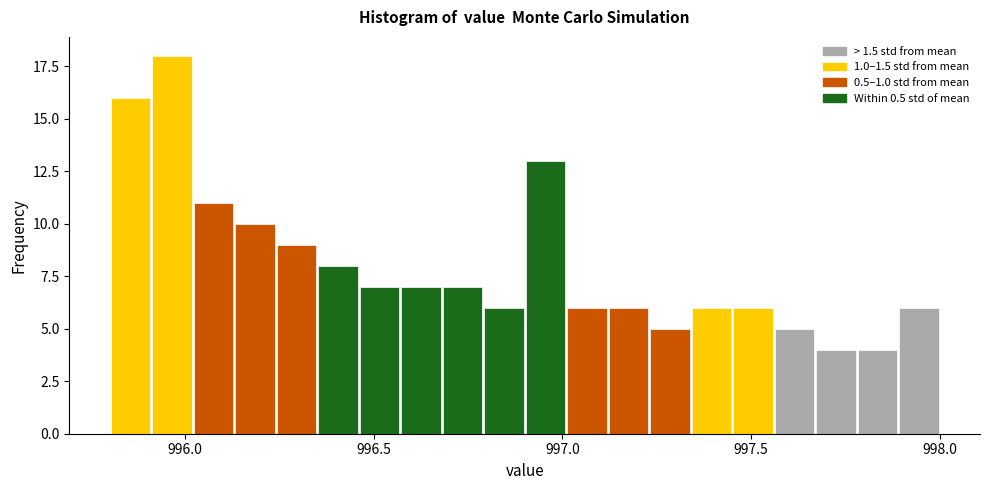

Read against the x-axis, roughly where is the centre of the tallest bar?

995.95